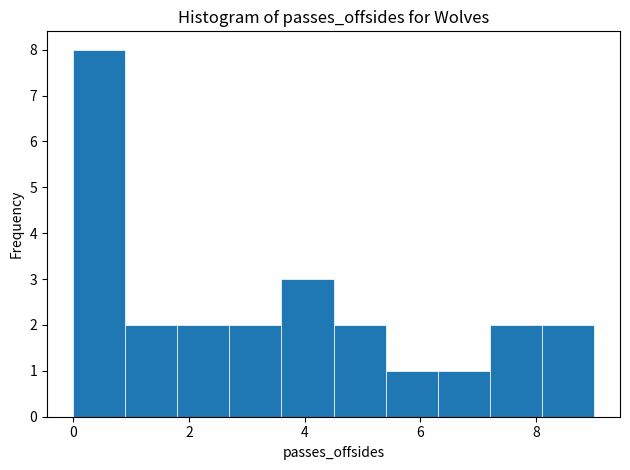

How tall is the bar that spans 5.4 to 6.3 on the x-axis? Neither the bar edges nor the heights are printed on the chart, so give them approximately, as read against the axes.

1